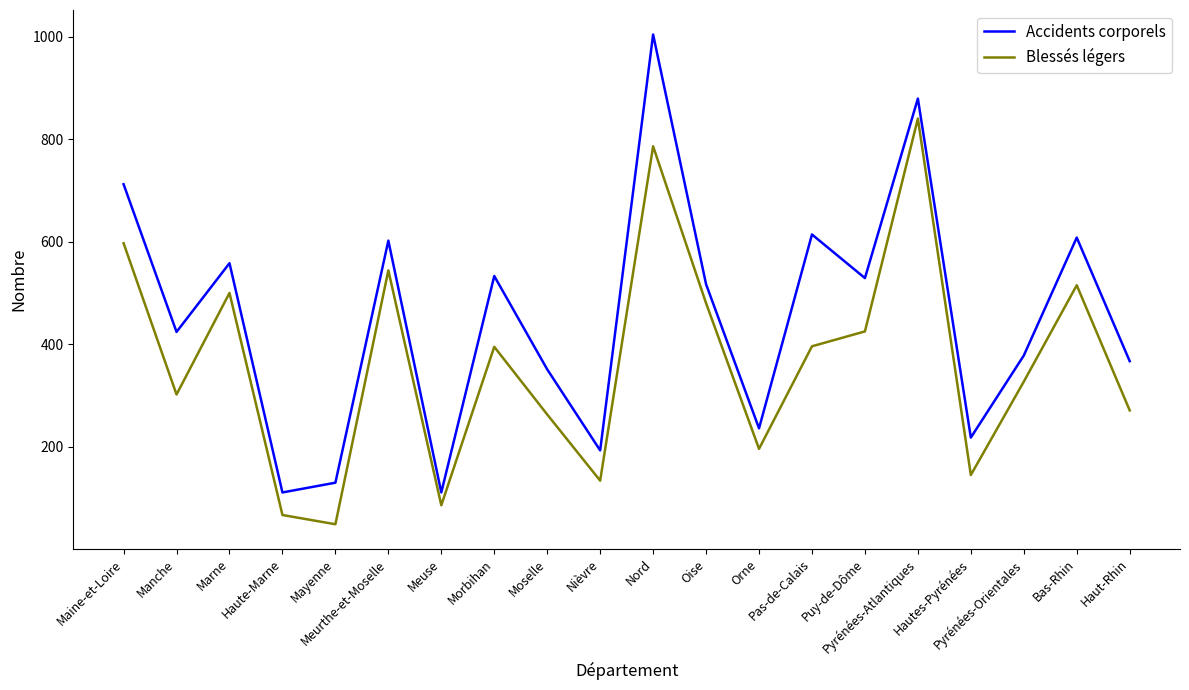

How many values in the Blessés légers series are below 395?

10